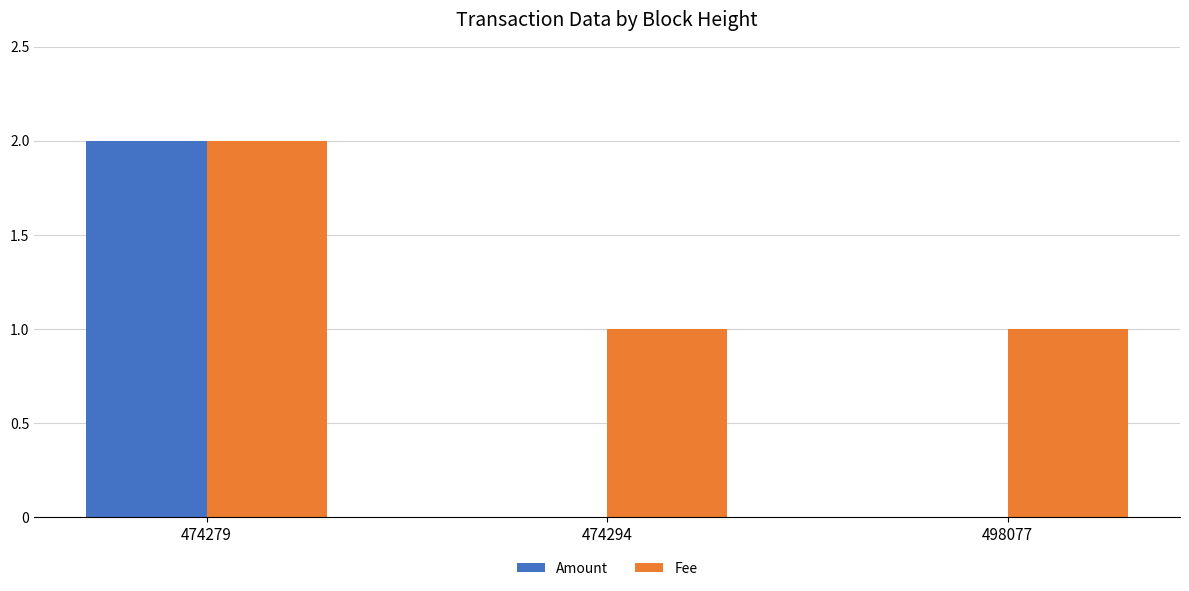

What is the average value of the Fee series?

1